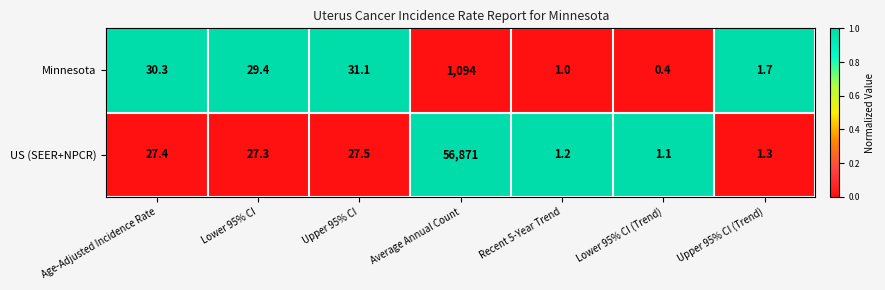

Rank the series by their maximum value, from highest to lowest.

US (SEER+NPCR), Minnesota